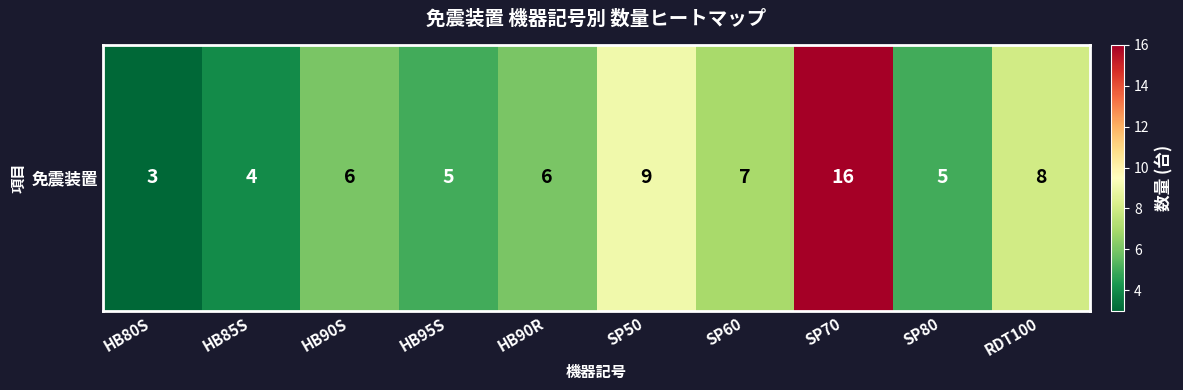

At which category does the chart reach its peak across all series?

SP70